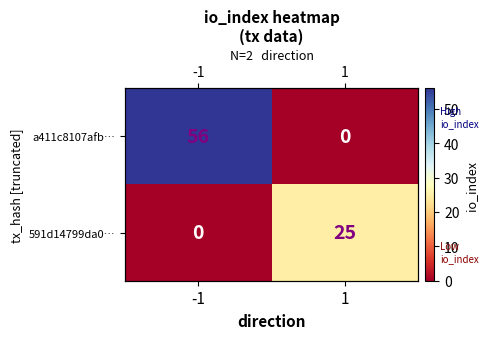

List the series in order of their overall mean, lowest first.

591d14799da0…, a411c8107afb…